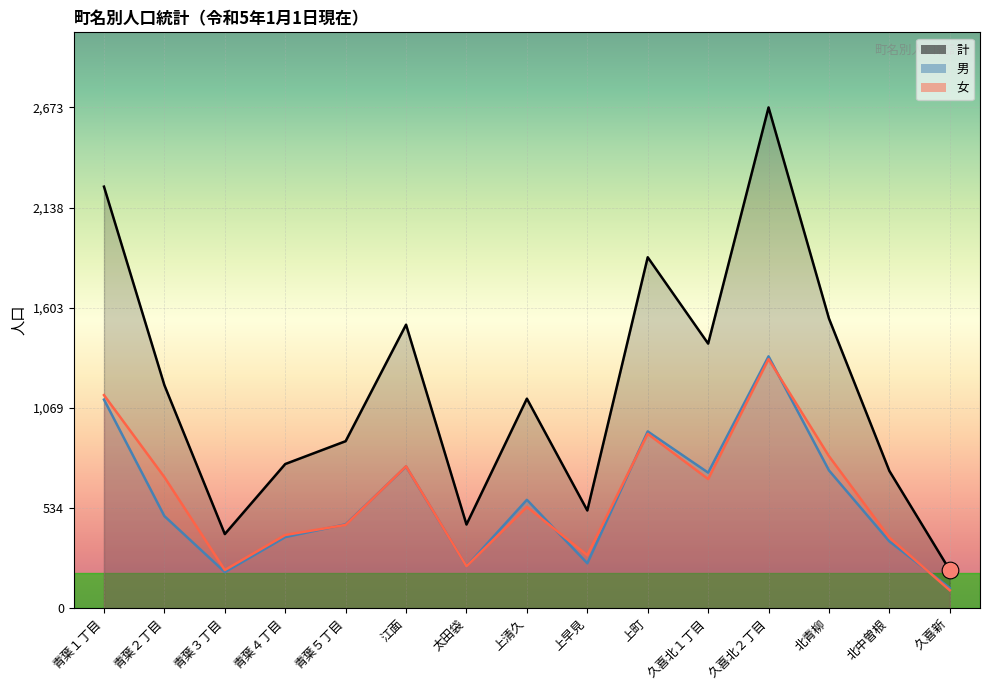

In 女, how many points are lower than both neighbors (excluding endpoints)?

4